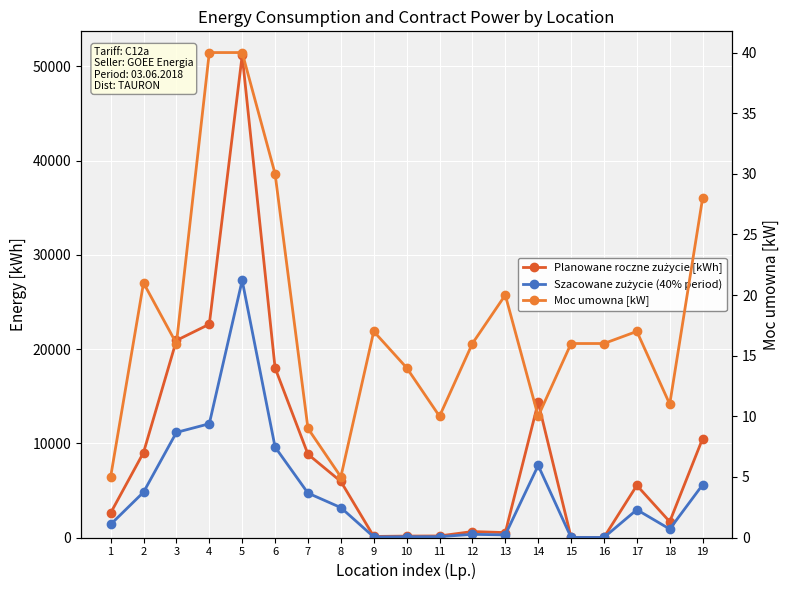

What are all the series names shown in the legend?

Planowane roczne zużycie [kWh], Szacowane zużycie (40% period), Moc umowna [kW]